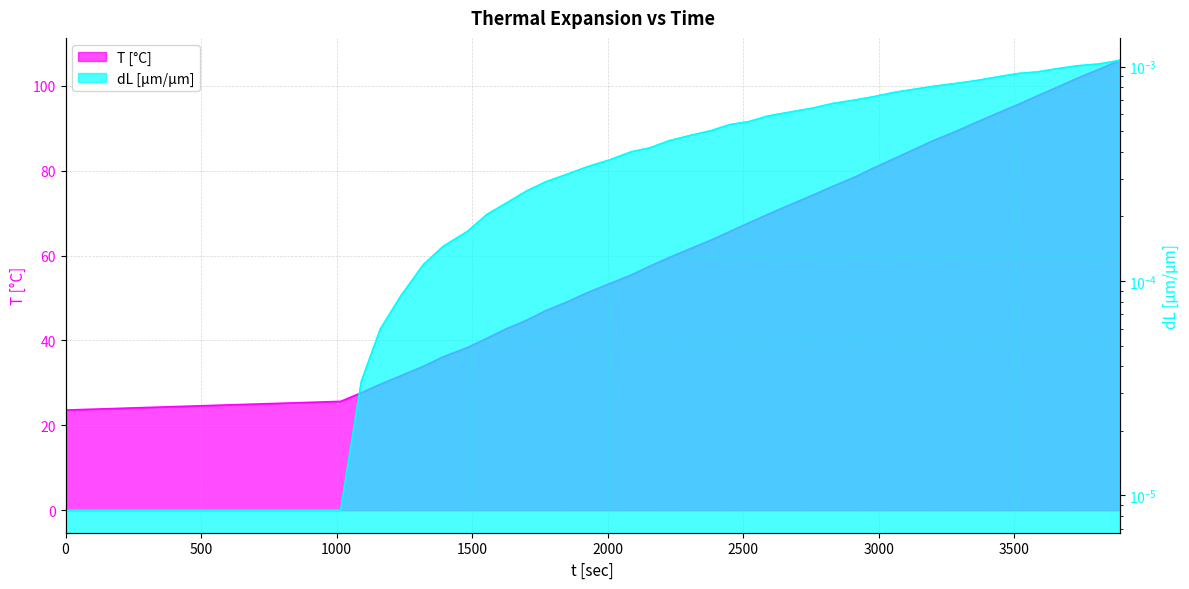

Which series has the widest spread of values?

t